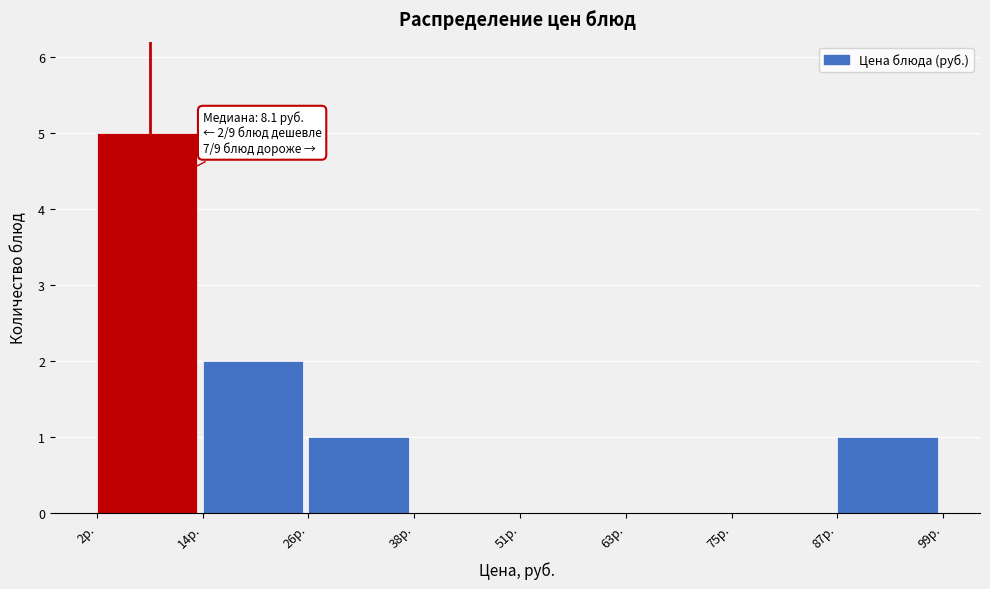

Which range on the x-axis has the tallest bar?

2 to 14